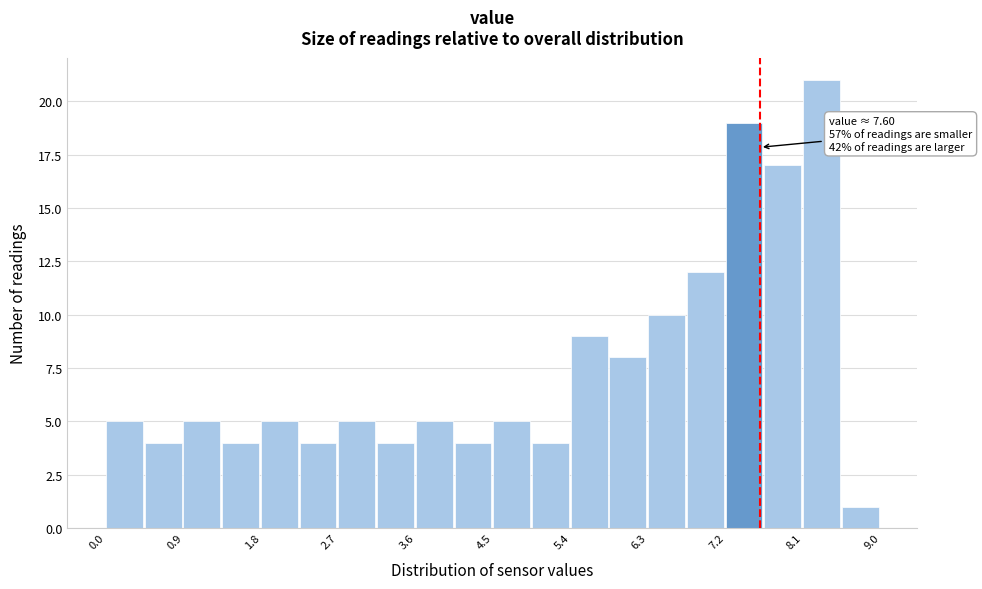

Over which range of the x-axis is the bar tallest?

8.10 to 8.55